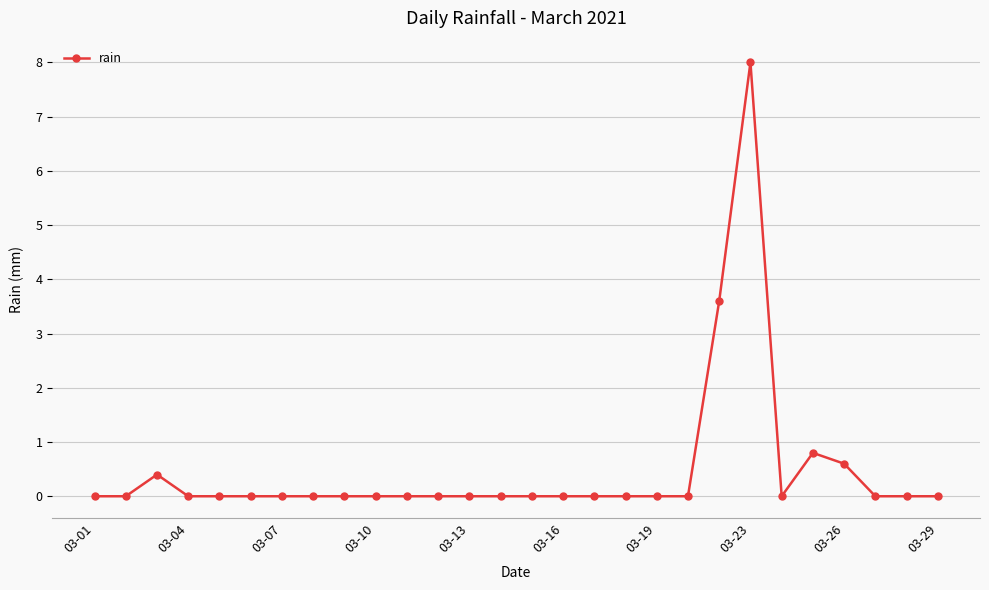

What is the difference between the second highest and minimum values?

3.6